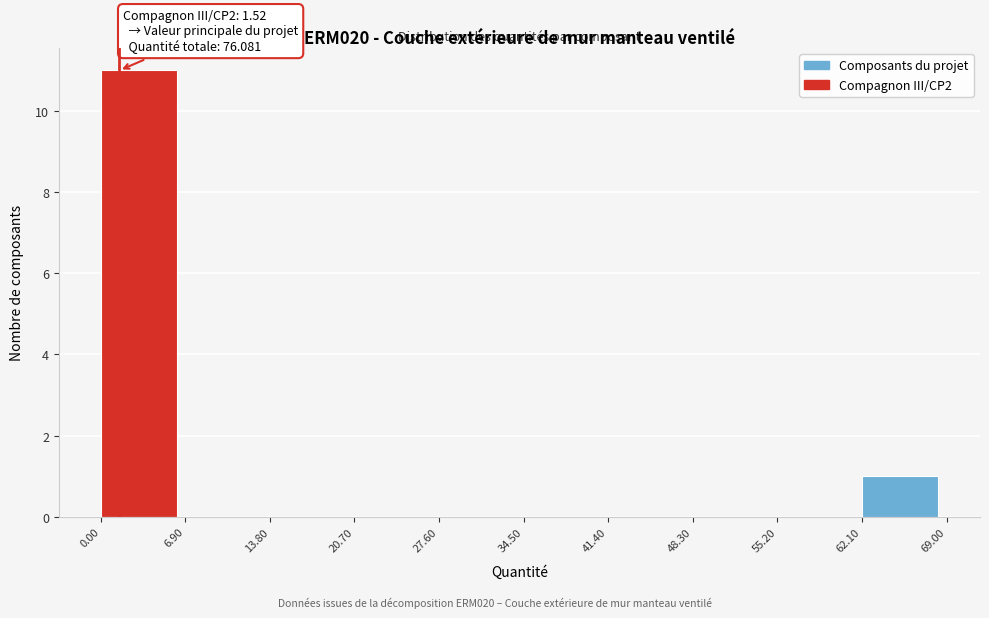

Over which range of the x-axis is the bar tallest?

0.00 to 6.90